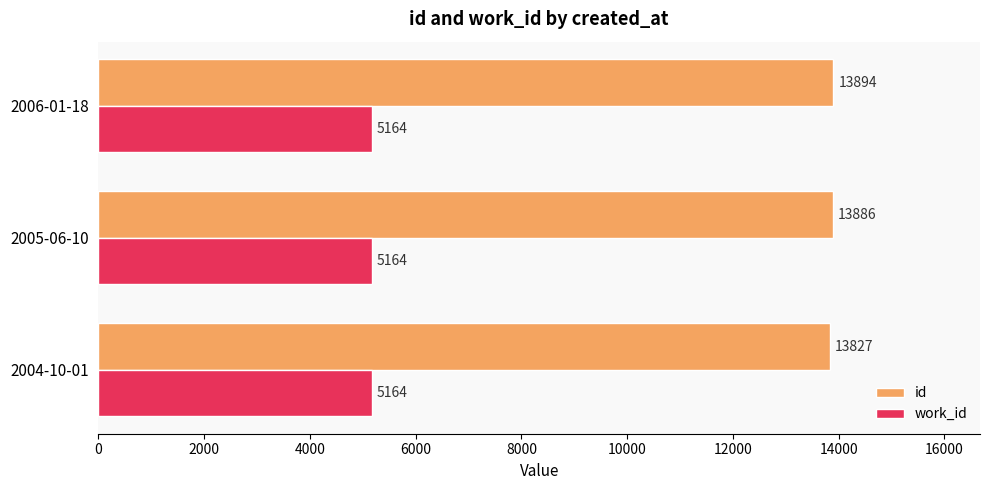

Rank the series by their average value, from lowest to highest.

work_id, id